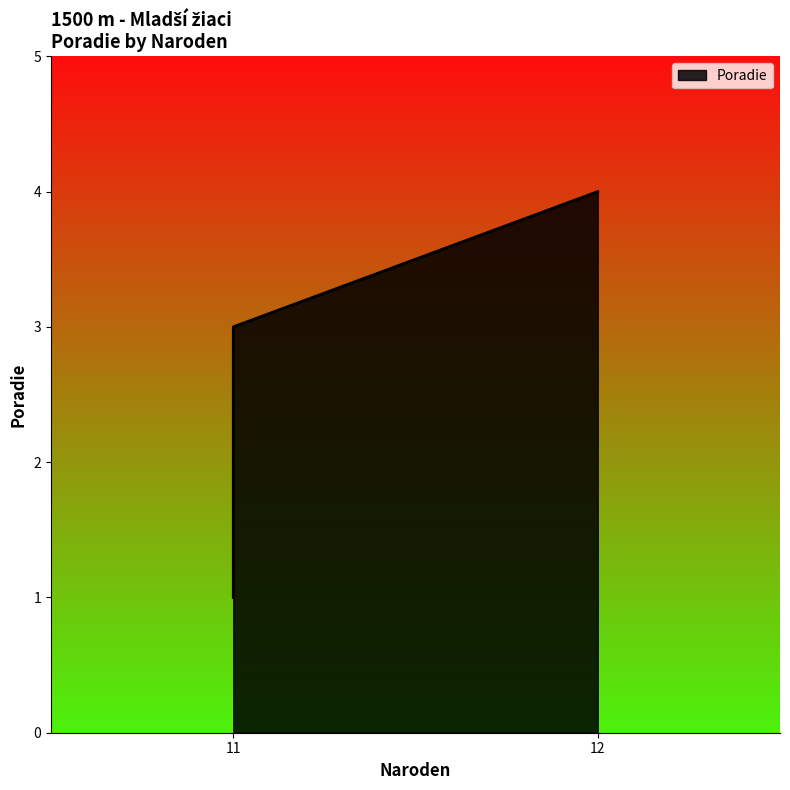

How many values are below 3?

2